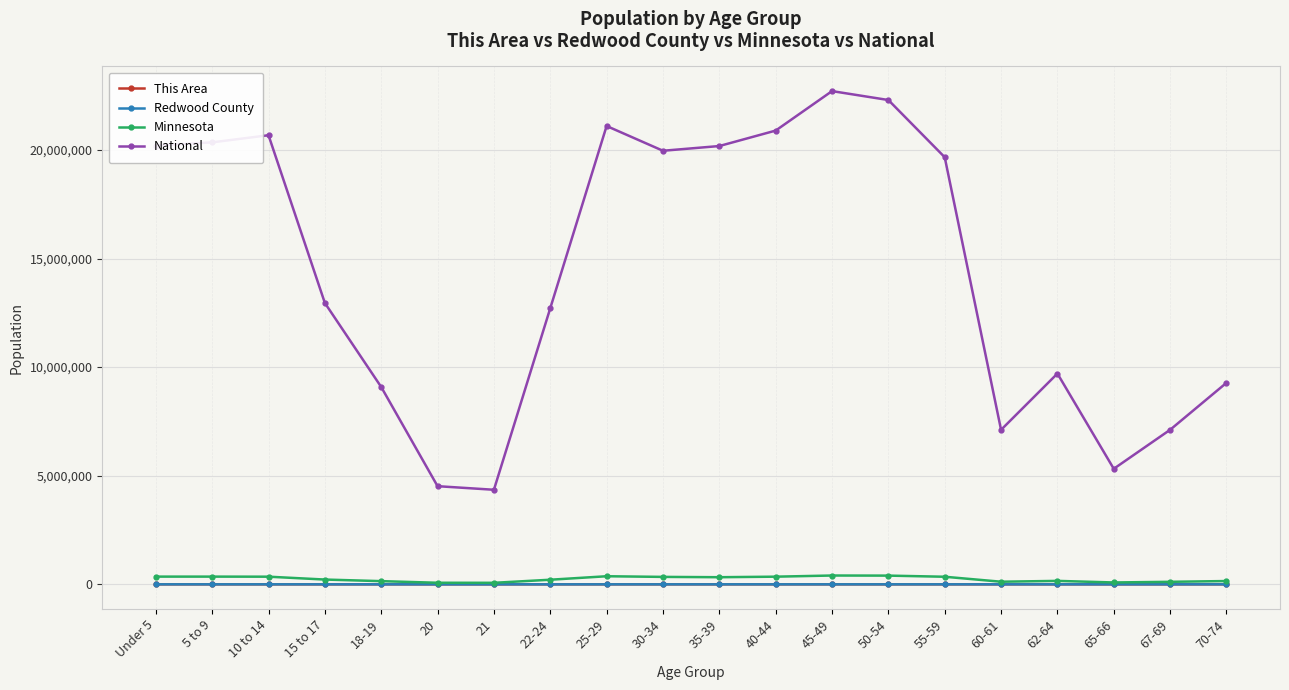

True or false: Minnesota and National intersect in this chart.

False